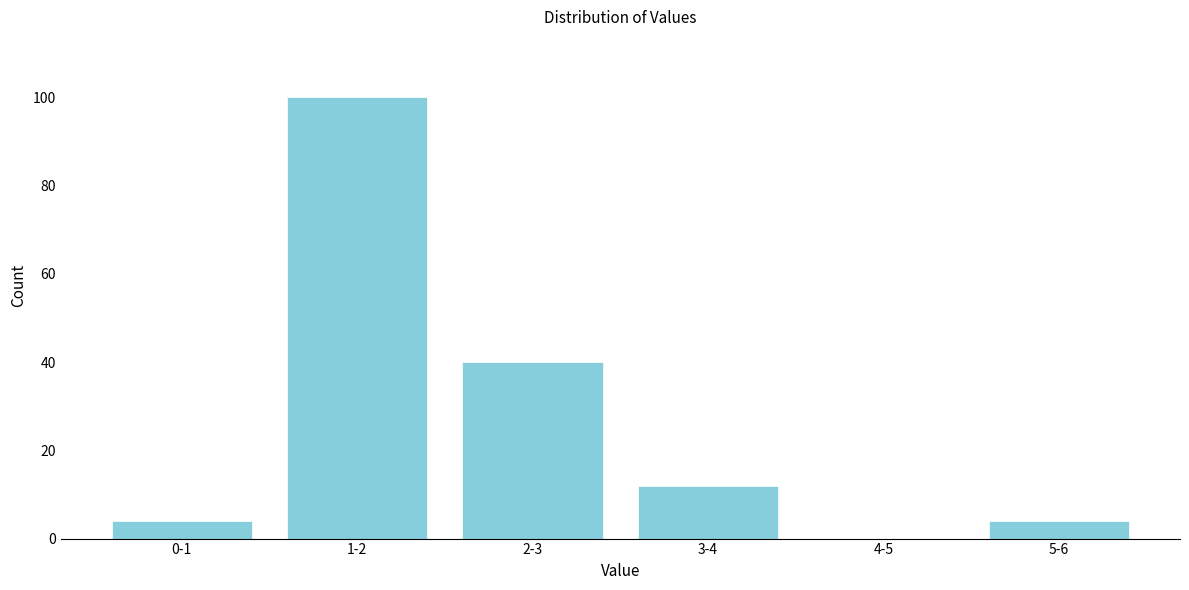

Reading right to left, list all the values displayed in this chart.

5-6=4	4-5=0	3-4=12	2-3=40	1-2=100	0-1=4